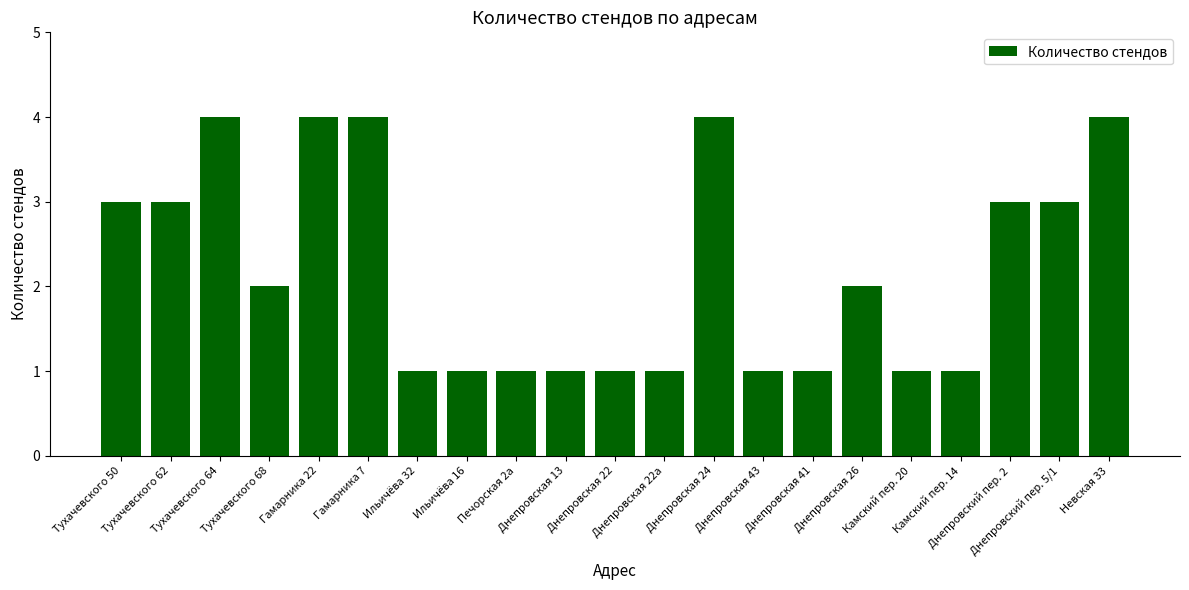

What is the smallest value displayed?

1